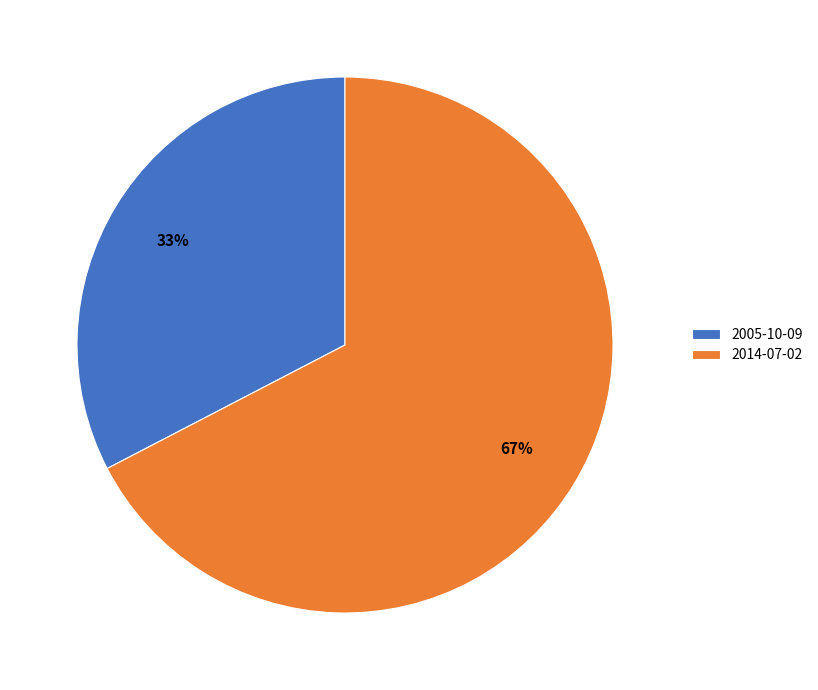

To the nearest percent, what is the average slice percentage?

50%